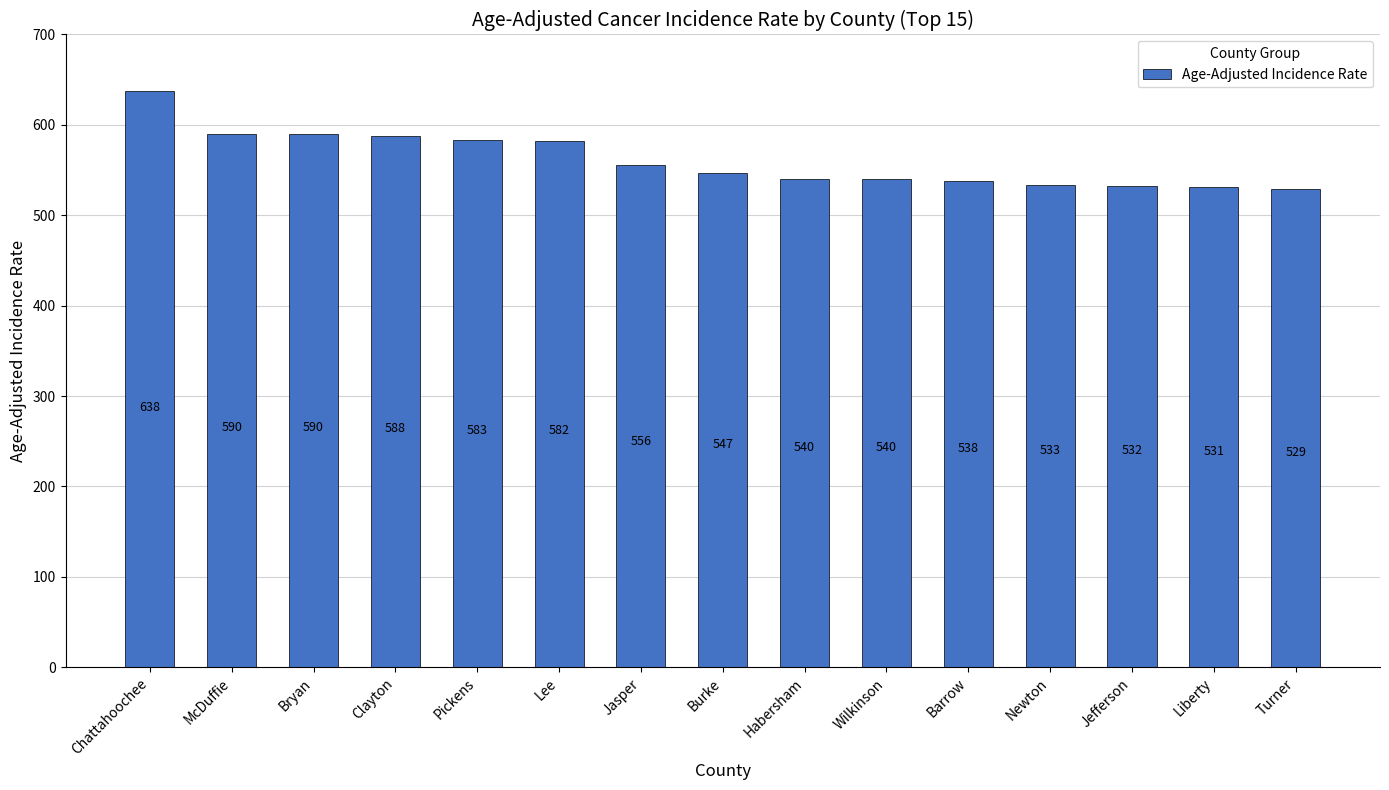

What is the label of the 8th bar from the left?

Burke